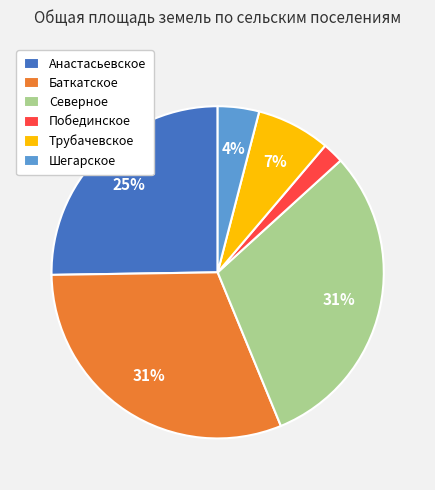

Does any single category account for the majority?

No